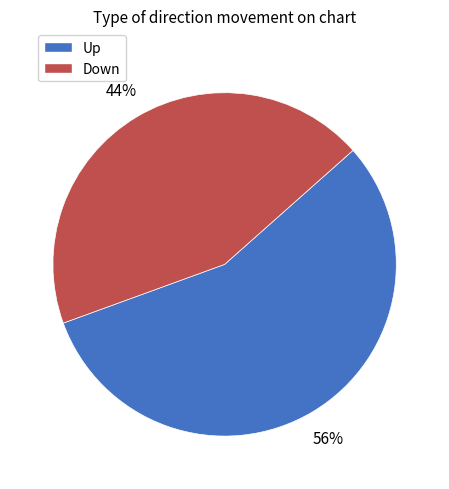

Does any single category account for the majority?

Yes